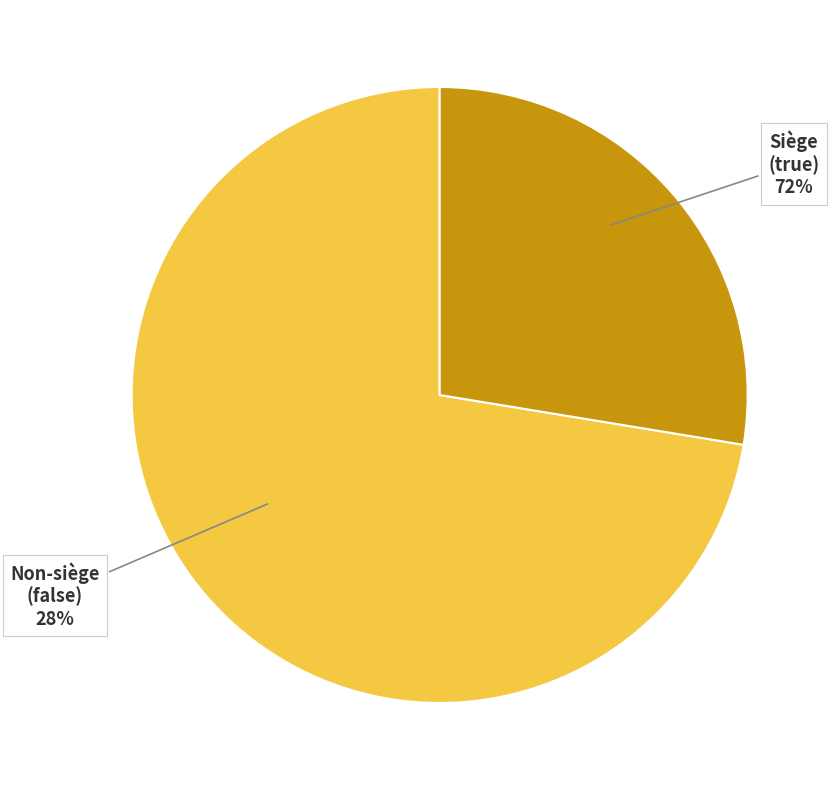

To the nearest percent, what is the average slice percentage?

50%